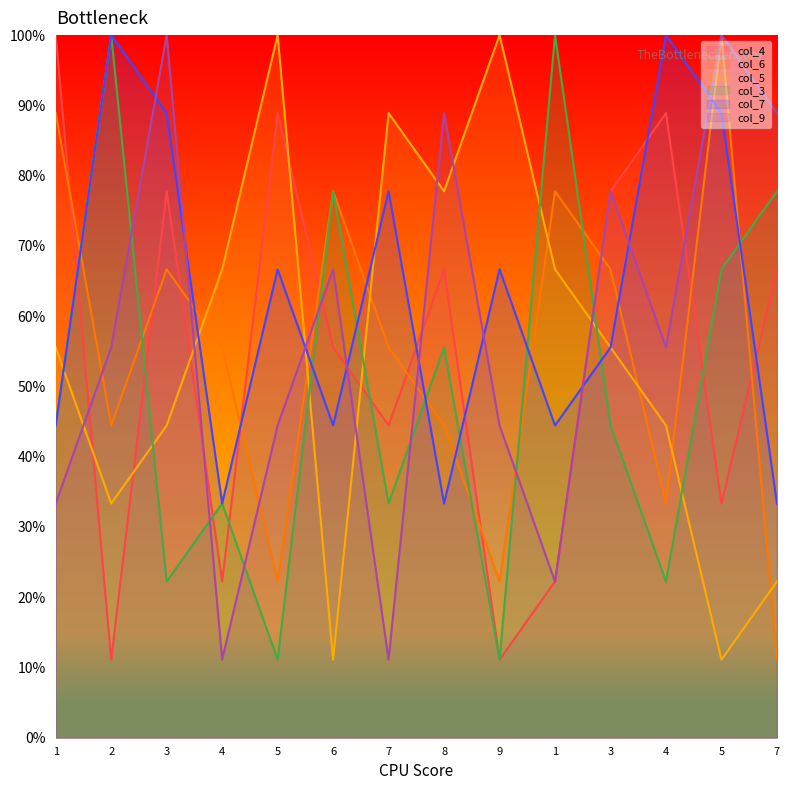

Which series ends up on top after the final intersection of col_5 and col_6?

col_5